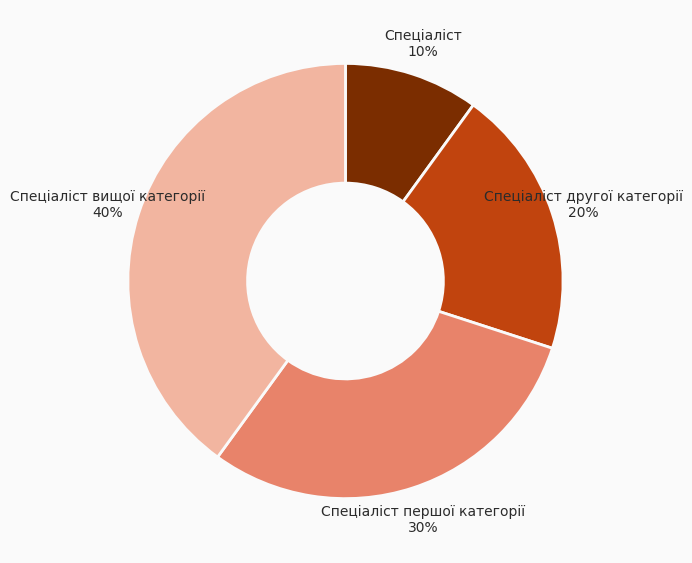

Is it true that Спеціаліст першої категорії is 17% of the pie?

False